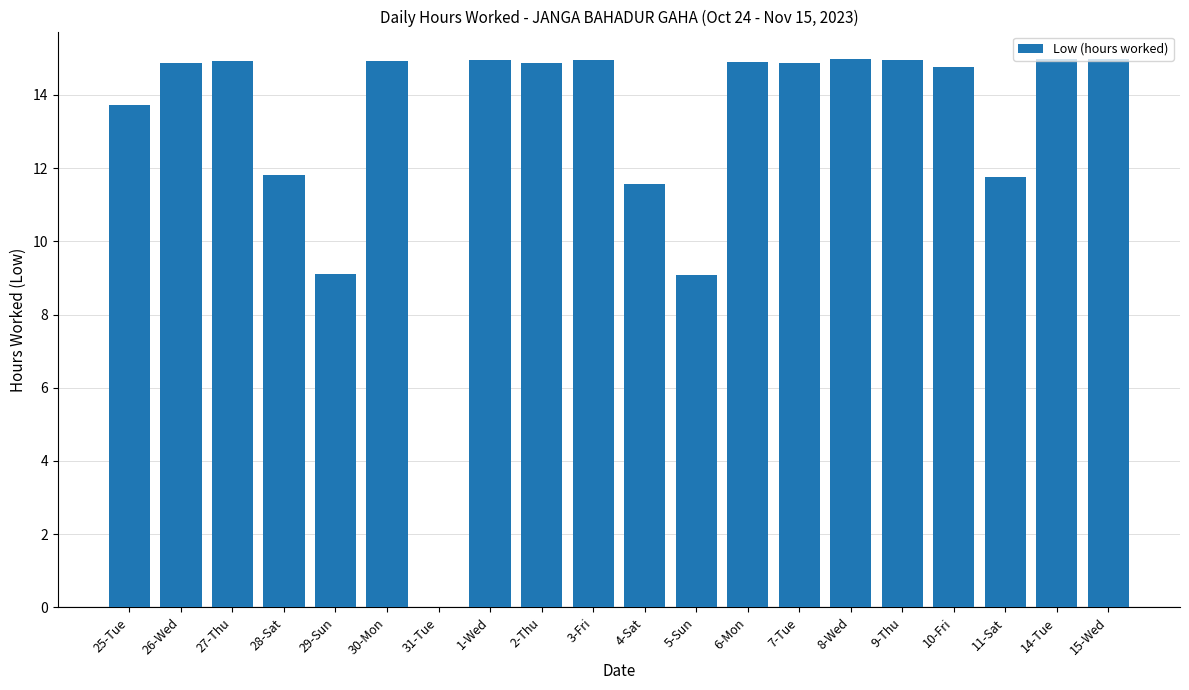

The value at 5-Sun is 9.1. True or false?

True